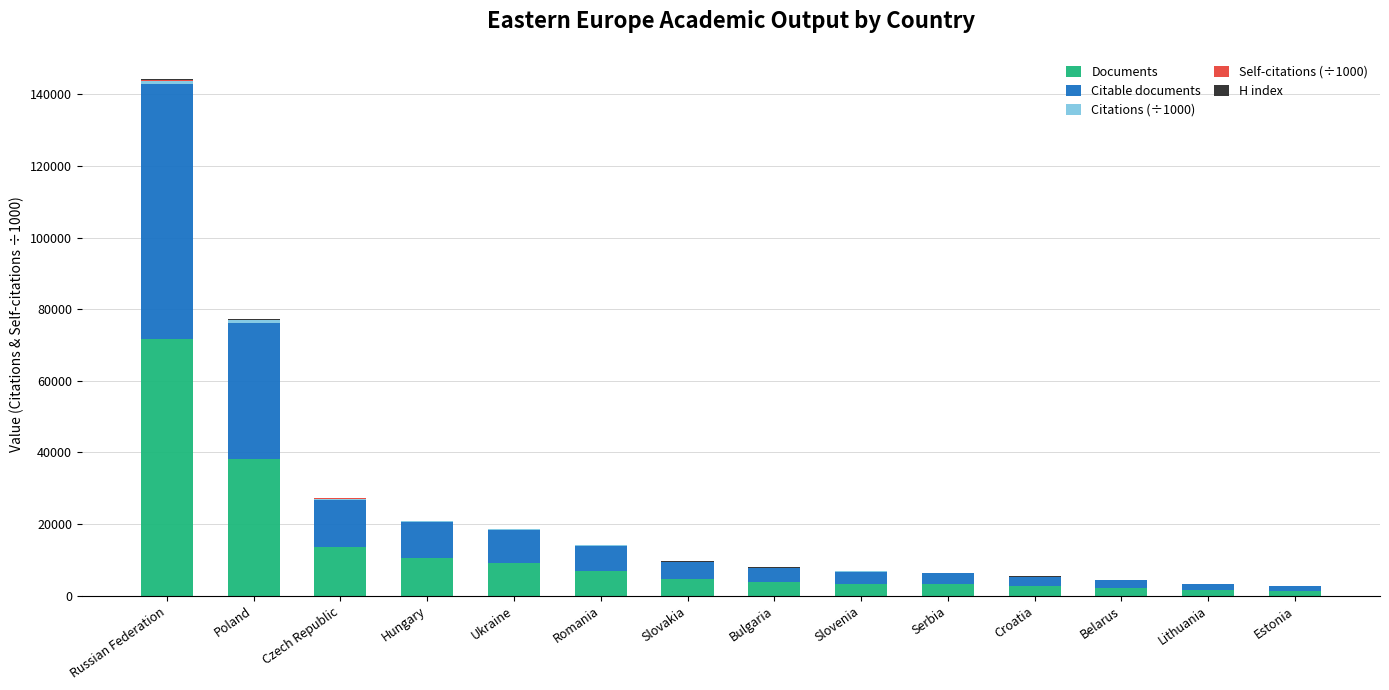

Which category has the highest value in the Documents series?

Russian Federation